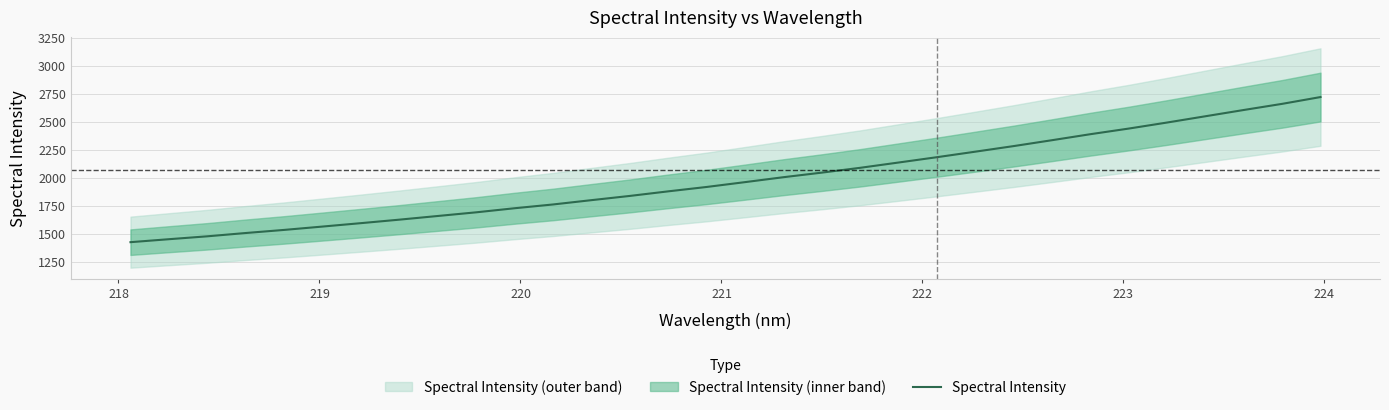

What is the greatest value displayed?

2719.9